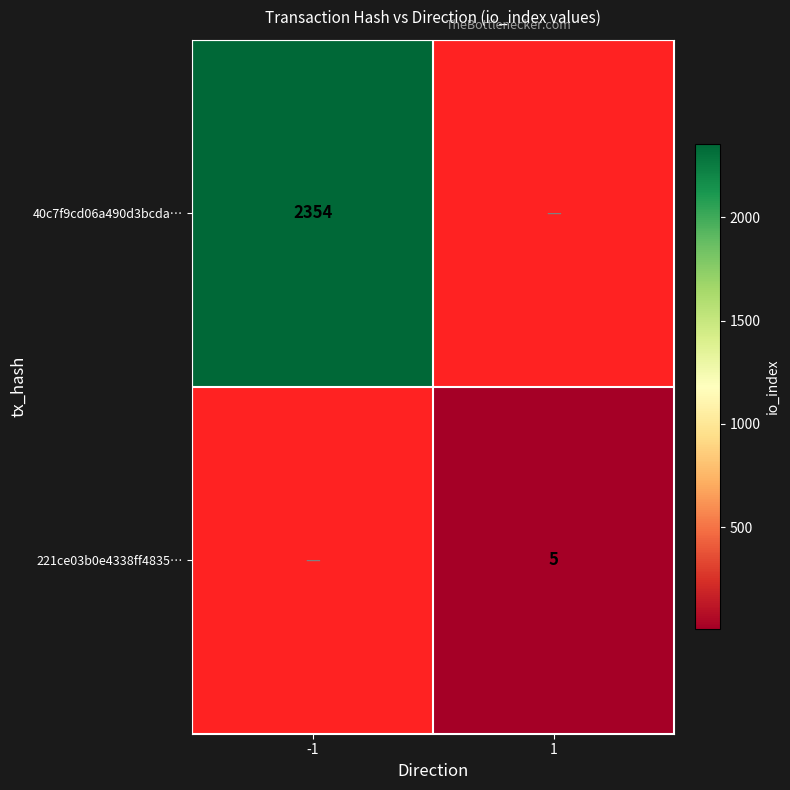

True or false: 221ce03b0e4338ff4835… has a value of 5 at 1.

True